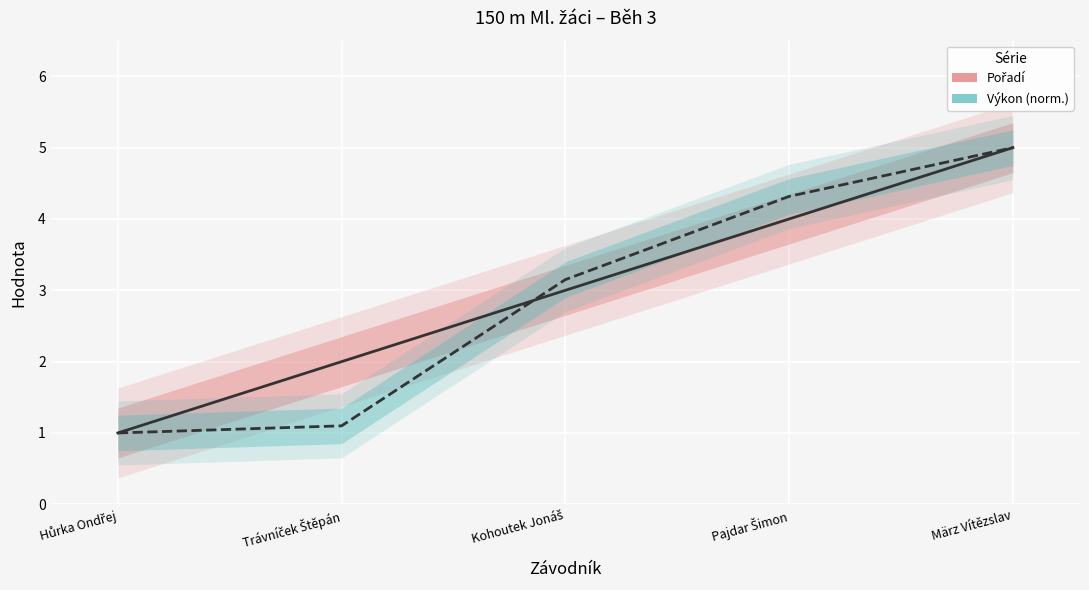

True or false: Pořadí has more than 1 points higher than both neighbors.

False